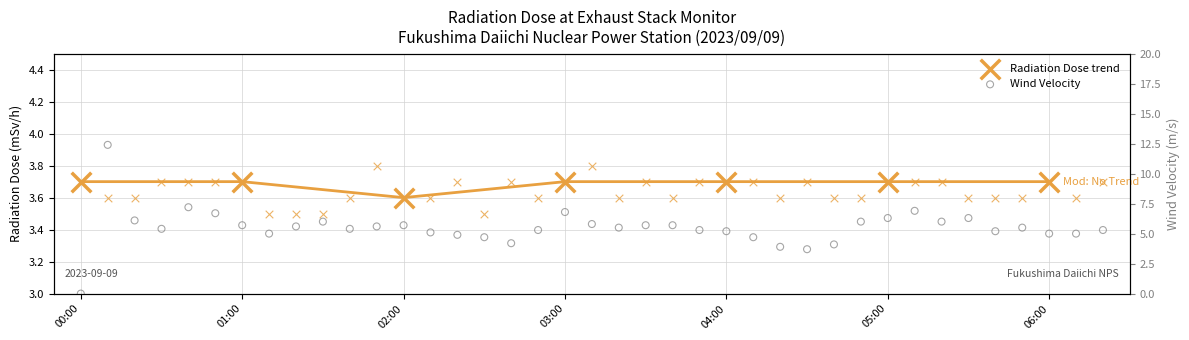

At which category is the sum across all series the highest?

00:10